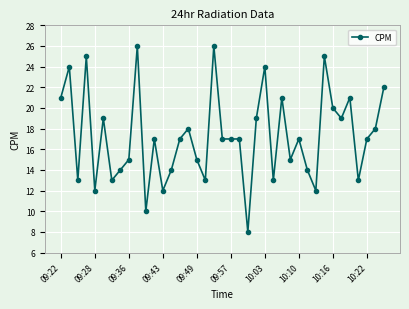

True or false: the data has more than 0 interior local peaks.

True